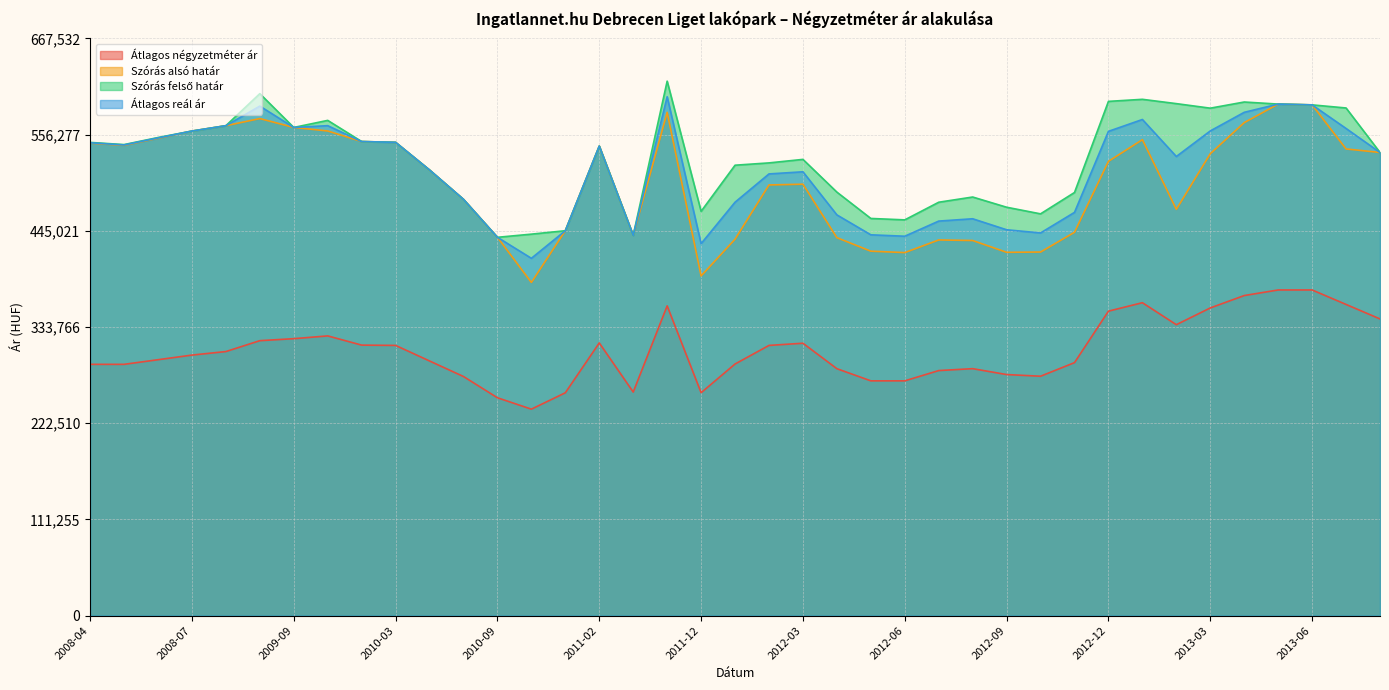

At which category does Átlagos négyzetméter ár reach its first local valley?

2010-10